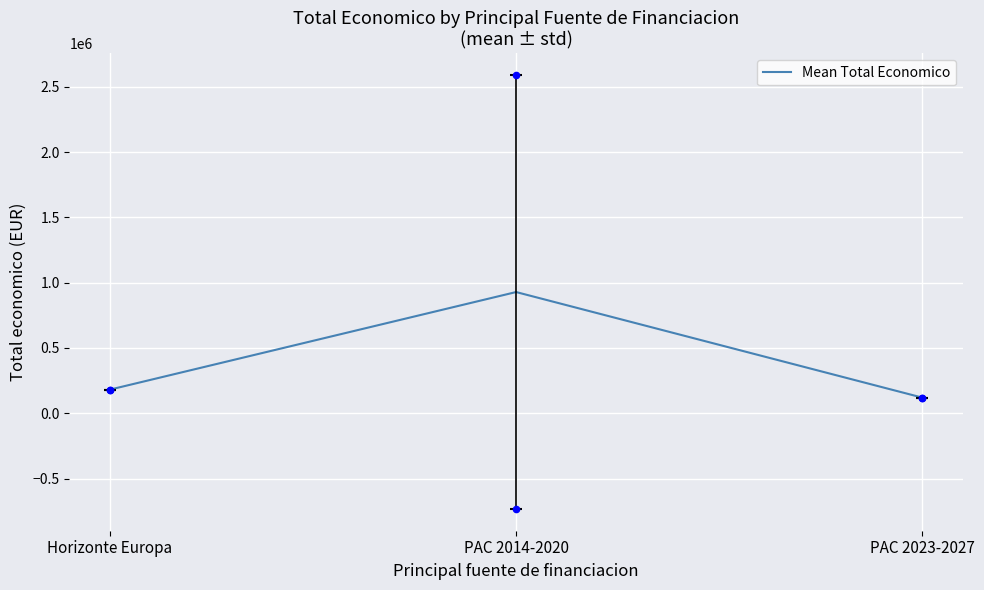

What is the ratio of the value at PAC 2014-2020 to the value at PAC 2023-2027?

7.7